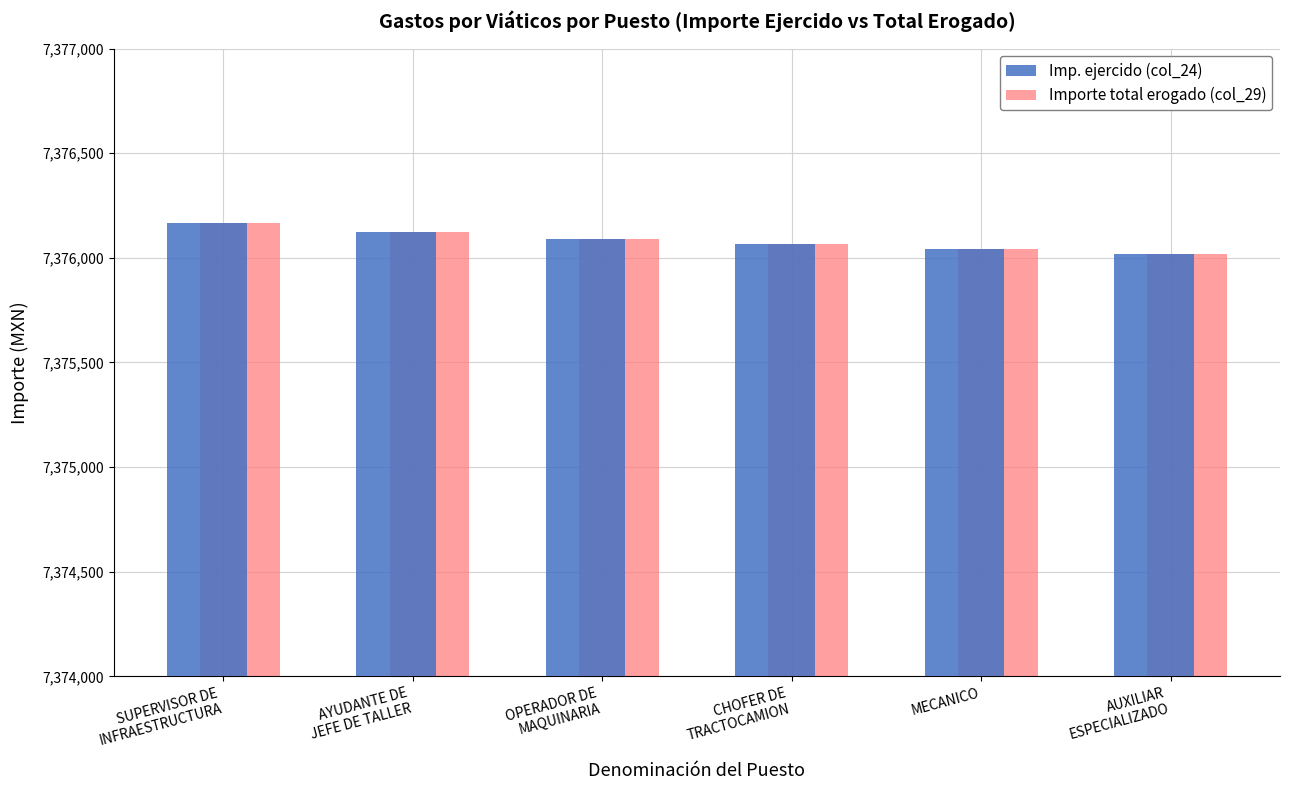

What is the minimum value for Imp. ejercido (col_24)?

7376020